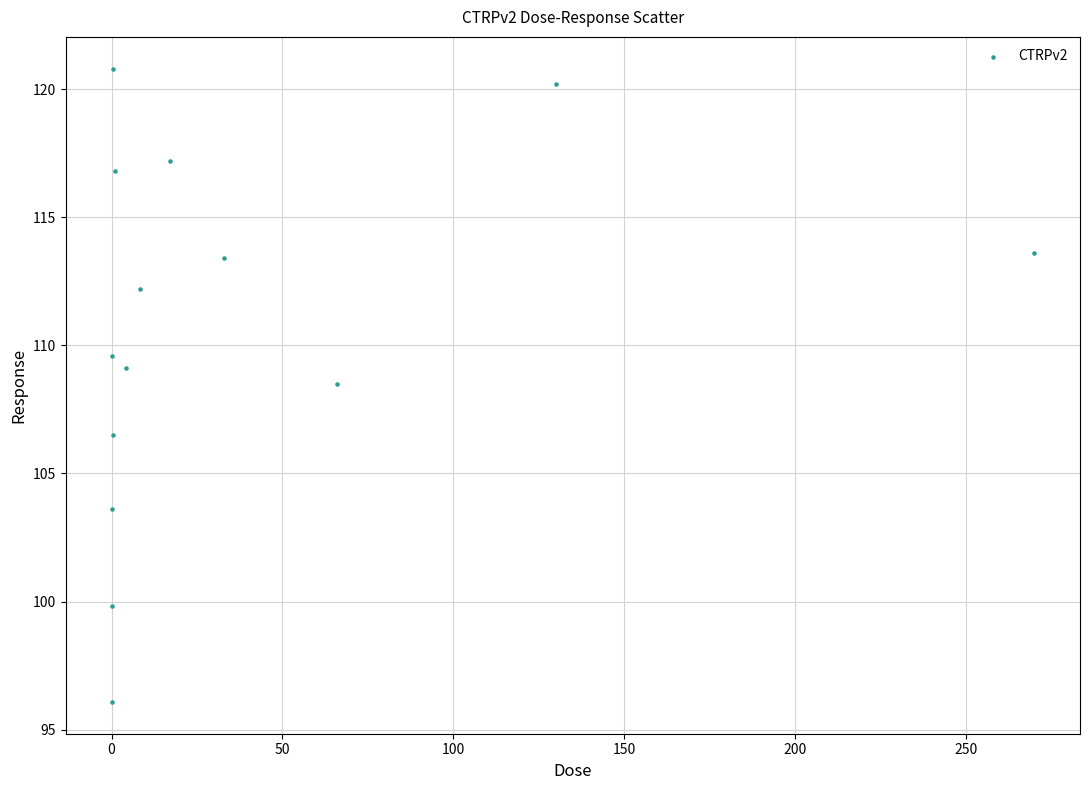

What is the range of X values (max minus min)?

270.0